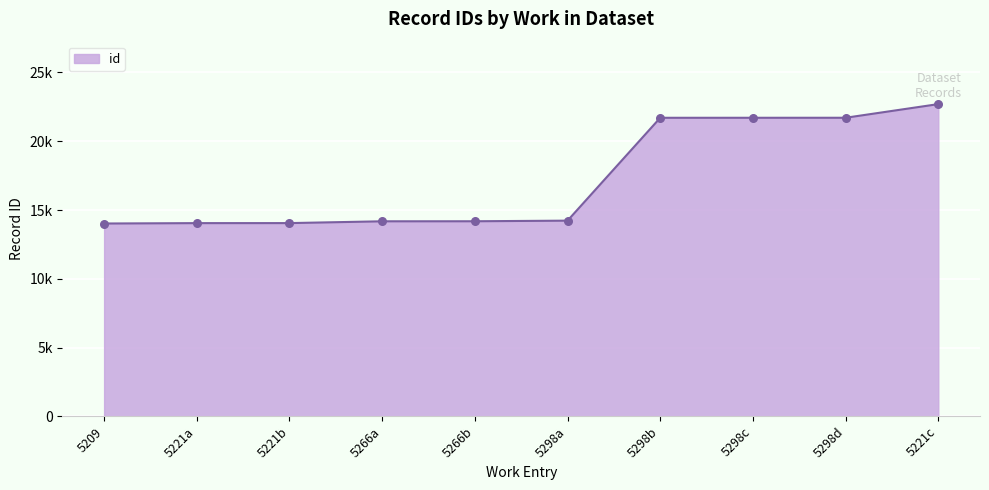

Does the chart have visible grid lines?

Yes